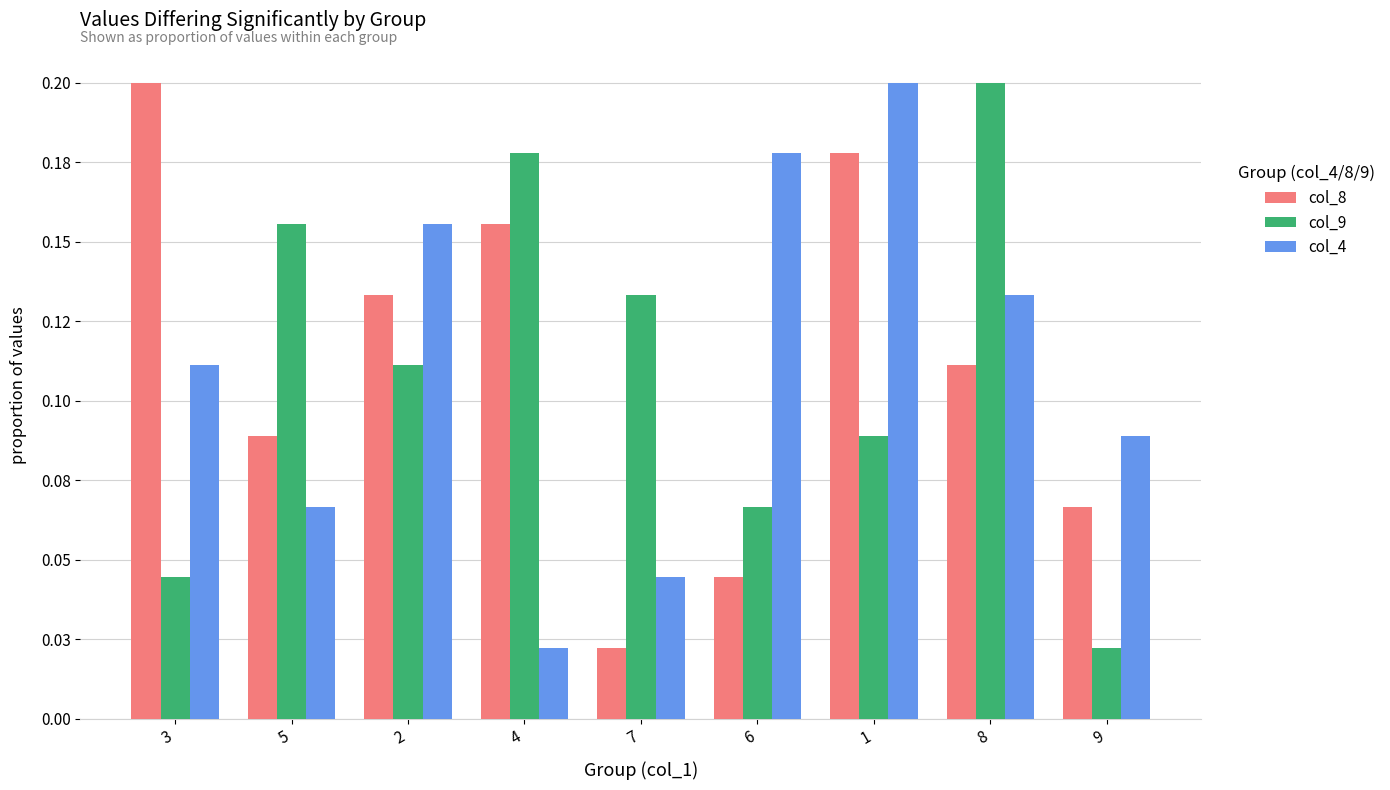

Which label corresponds to the largest value in the chart?

3